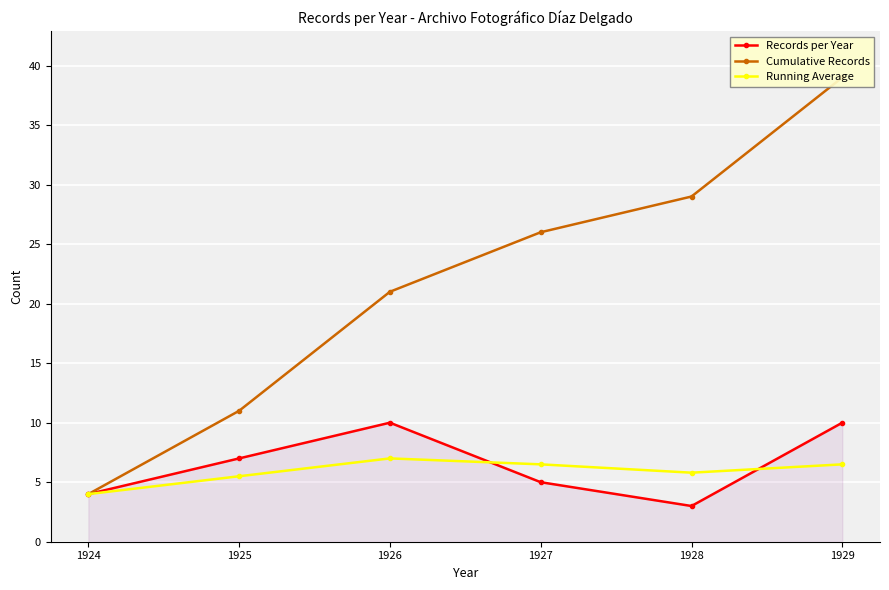

True or false: Cumulative Records and Running Average cross at least once.

False